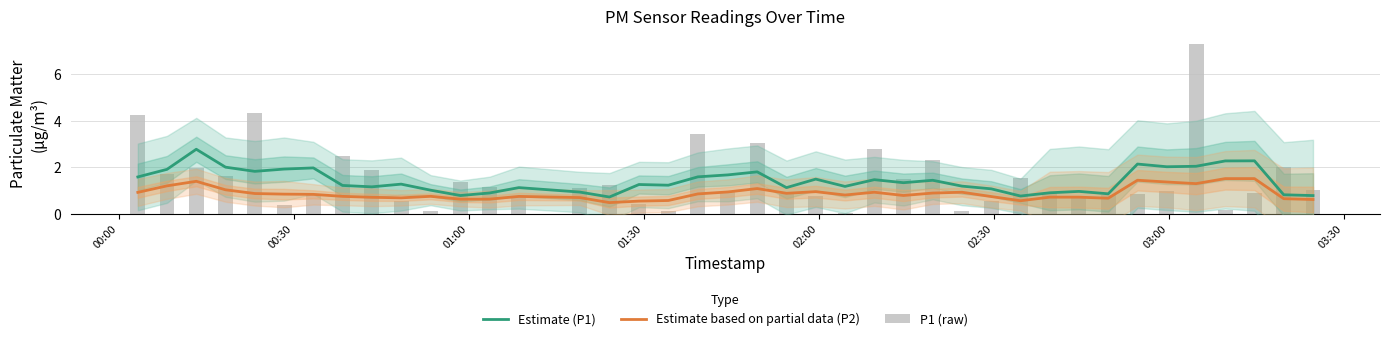

What is the maximum value for P1 (raw)?

7.3